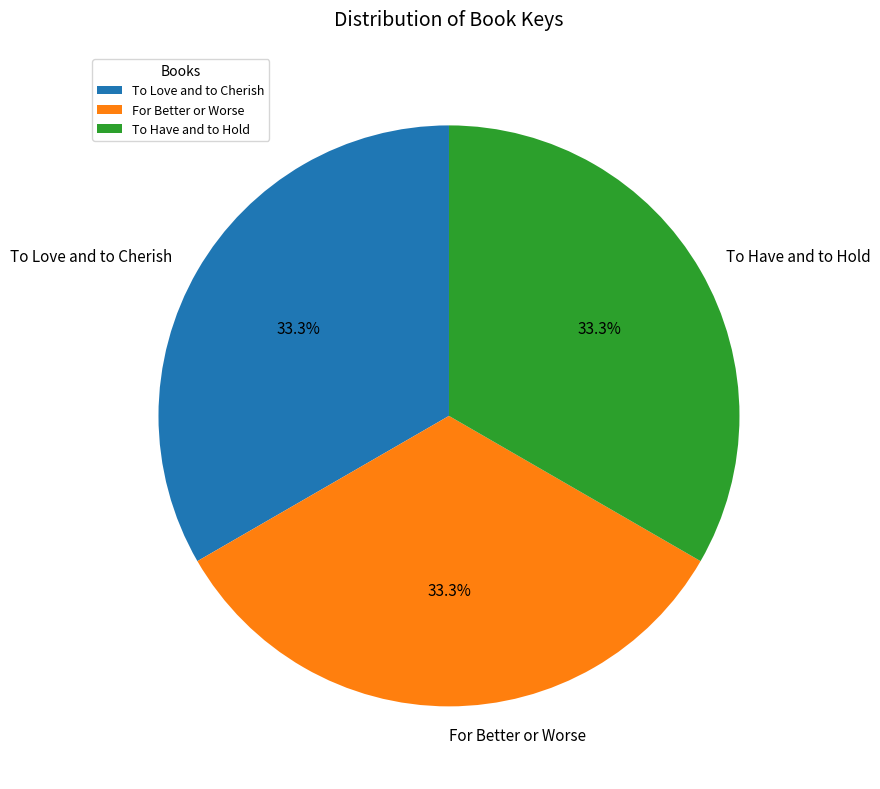

Is there a majority slice in this chart?

No